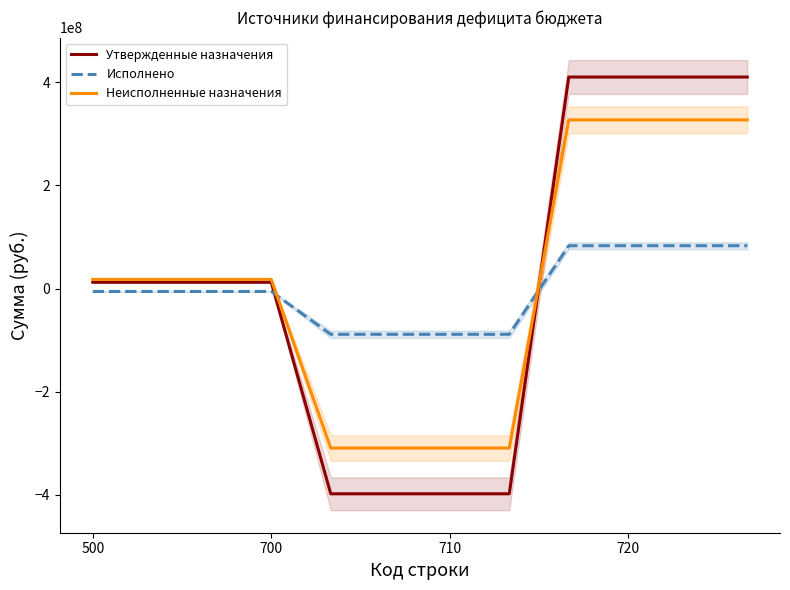

What is the minimum value for Неисполненные назначения?

-309284715.5